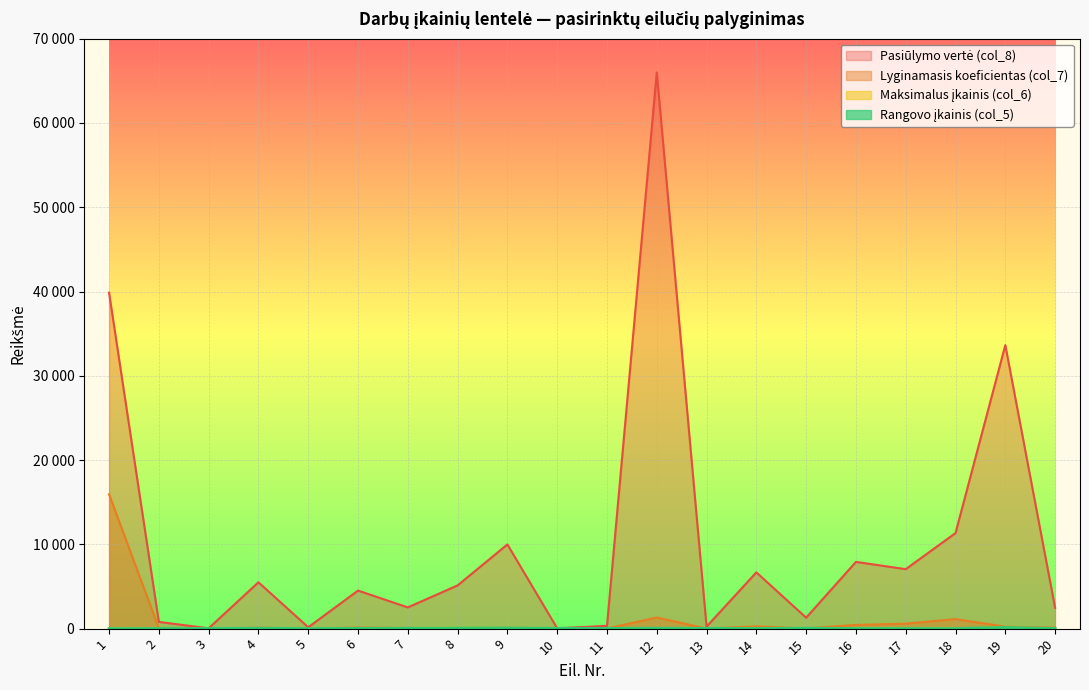

Between 13 and 2, which is larger?

2